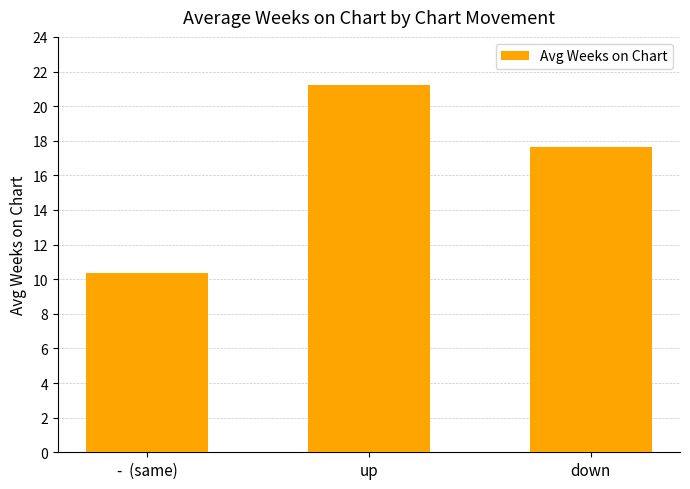

Does the chart contain any negative values?

No